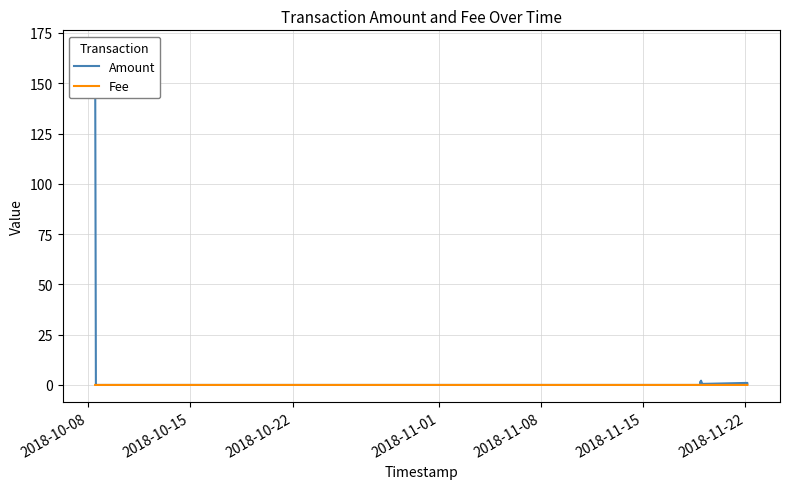

Which category has the highest value across all series?

2018-10-08